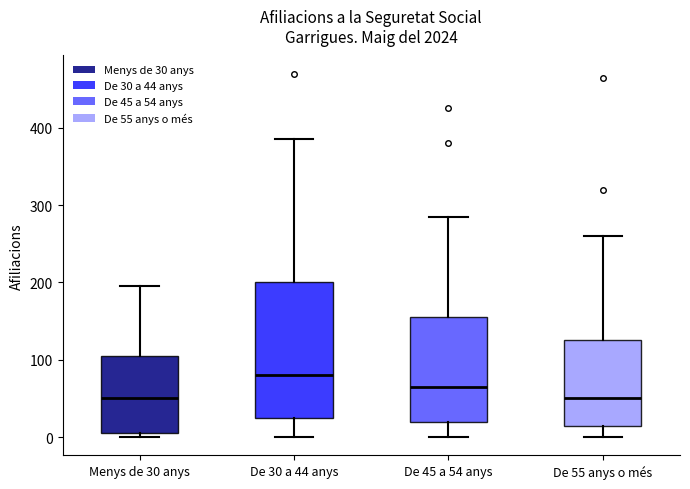

Where is the upper edge of the box for De 45 a 54 anys on the y-axis? The values are not printed on the chart, so give them approximately, as read against the axis.

160